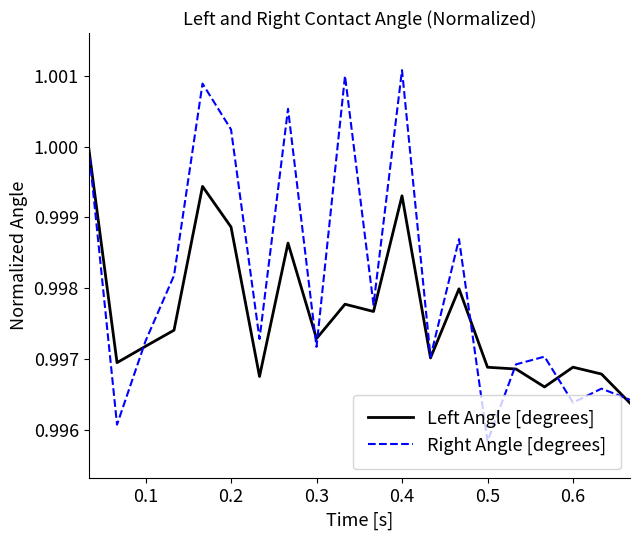

List the series in order of their overall mean, lowest first.

Left Angle [degrees], Right Angle [degrees]